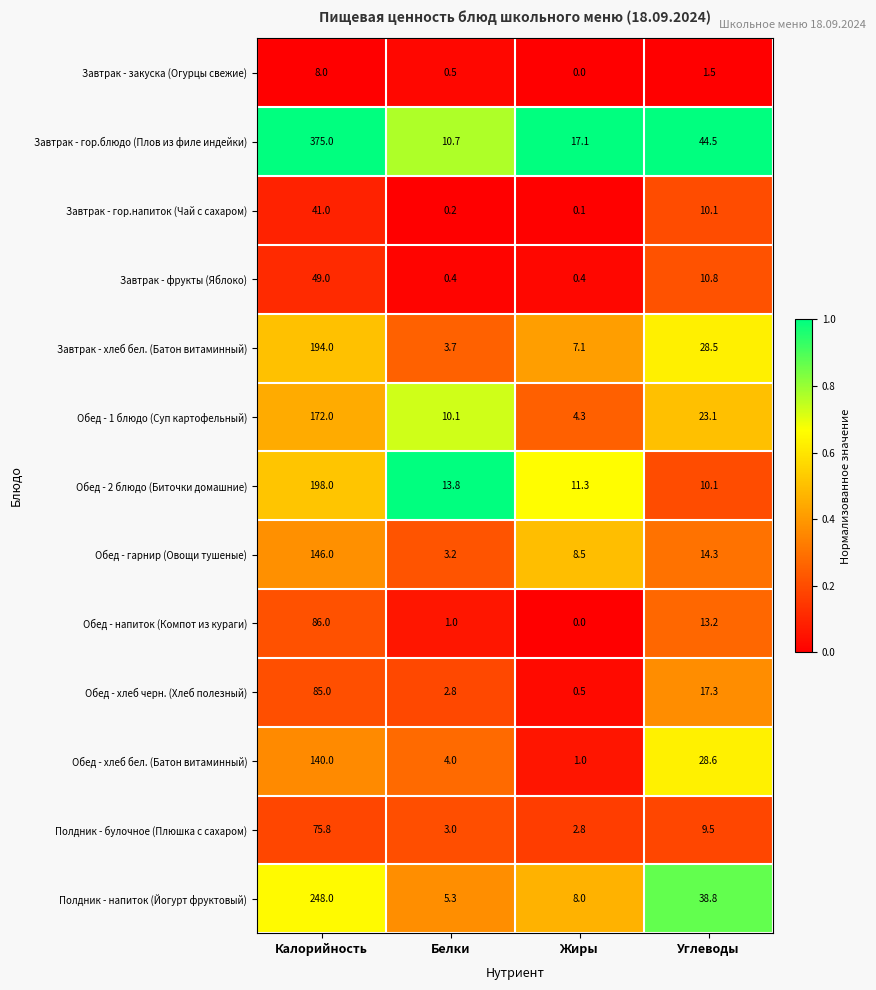

At which category does the chart reach its peak across all series?

Калорийность